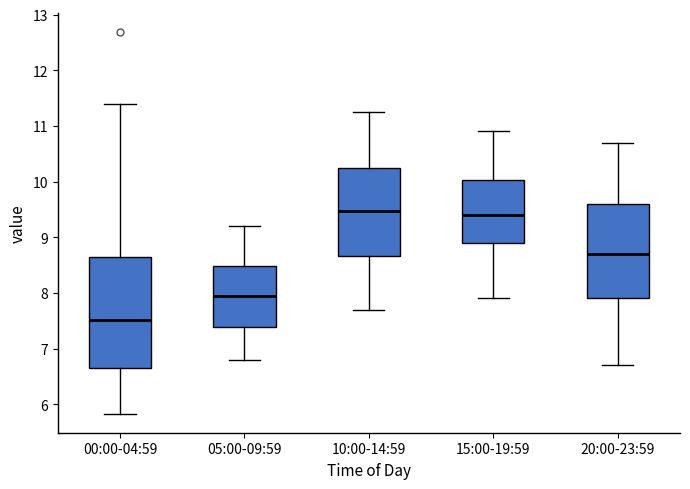

Reading left to right, read every box against the y-axis: the position of its median line, the range the box covers, and the ends of its whiskers. The values are not printed on the chart, so give them approximately, as read against the axis.

00:00-04:59: median 7.5, box 6.6 to 8.6, whiskers 5.8 to 11.4
05:00-09:59: median 8.0, box 7.4 to 8.5, whiskers 6.8 to 9.2
10:00-14:59: median 9.5, box 8.7 to 10.2, whiskers 7.7 to 11.3
15:00-19:59: median 9.4, box 8.9 to 10.0, whiskers 7.9 to 10.9
20:00-23:59: median 8.7, box 7.9 to 9.6, whiskers 6.7 to 10.7